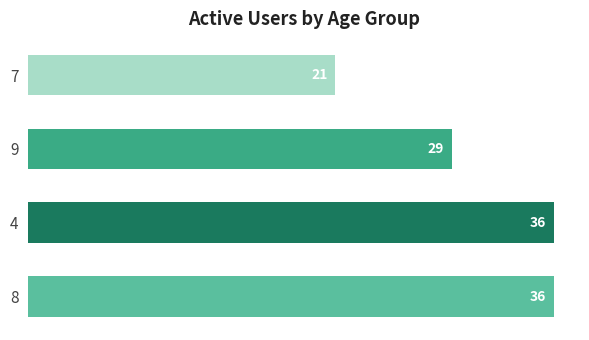

Does the chart contain any negative values?

No